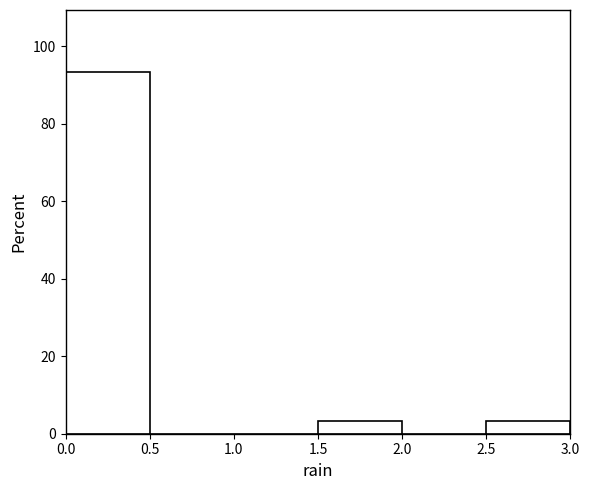

What is the height of the bar covering 2.5 to 3.0 on the x-axis? The values are not printed on the chart, so give them approximately, as read against the axis.

4